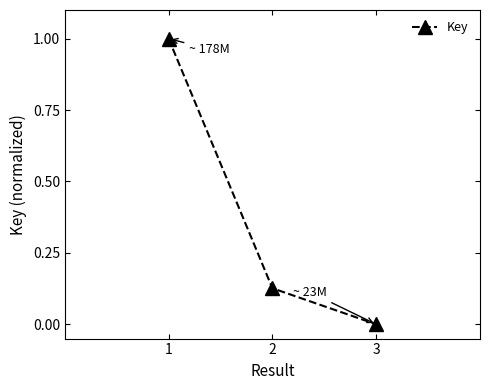

List the labels in order of value, largest first.

1, 2, 3